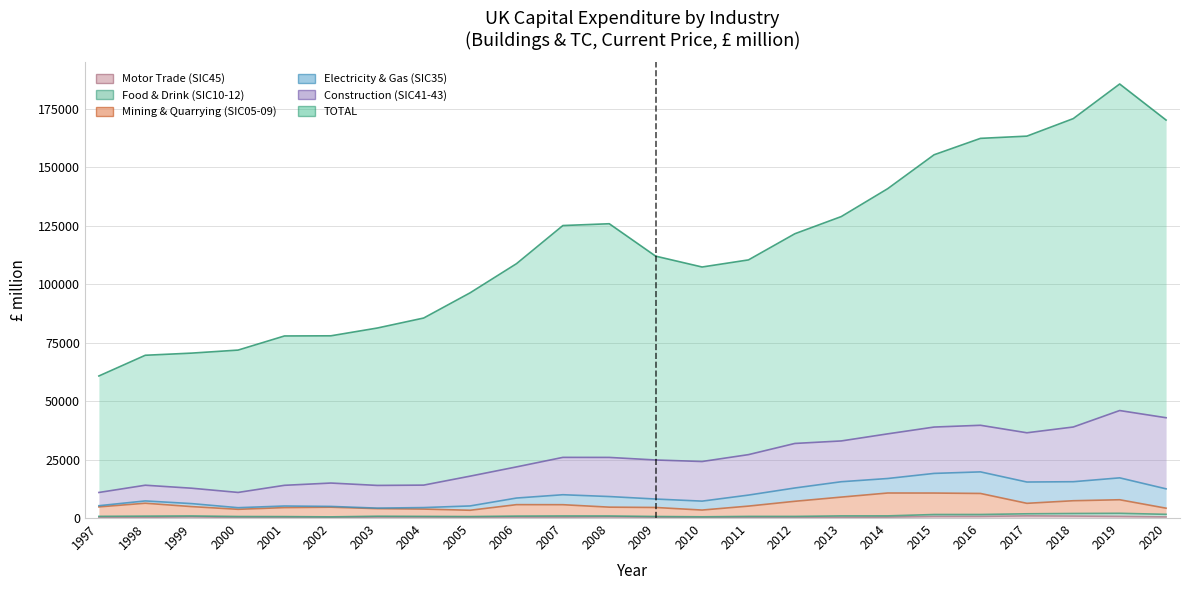

Which label corresponds to the smallest value in the chart?

2010